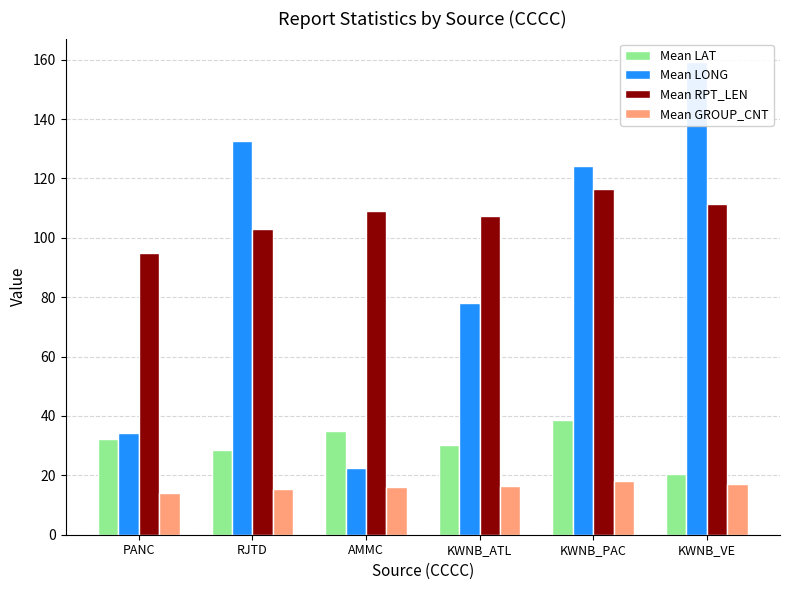

What is the sum of all Mean RPT_LEN values?

642.2